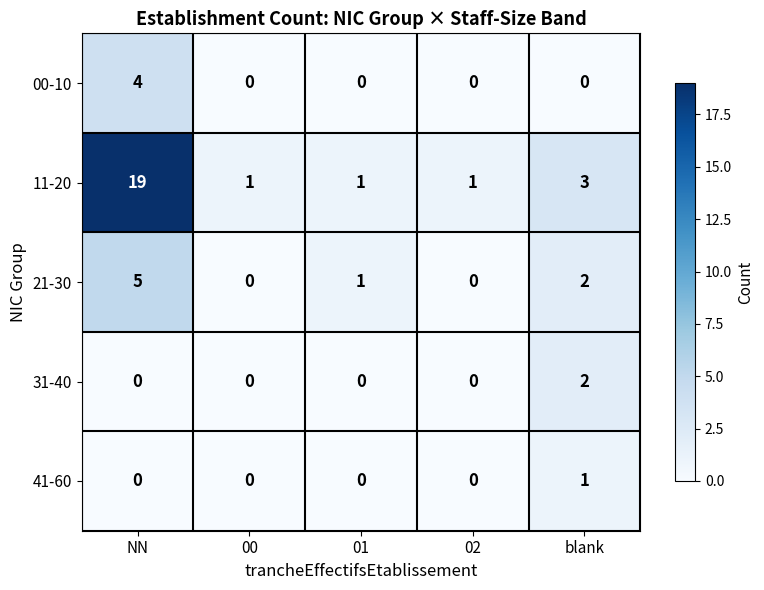

Rank the series by their maximum value, from lowest to highest.

41-60, 31-40, 00-10, 21-30, 11-20